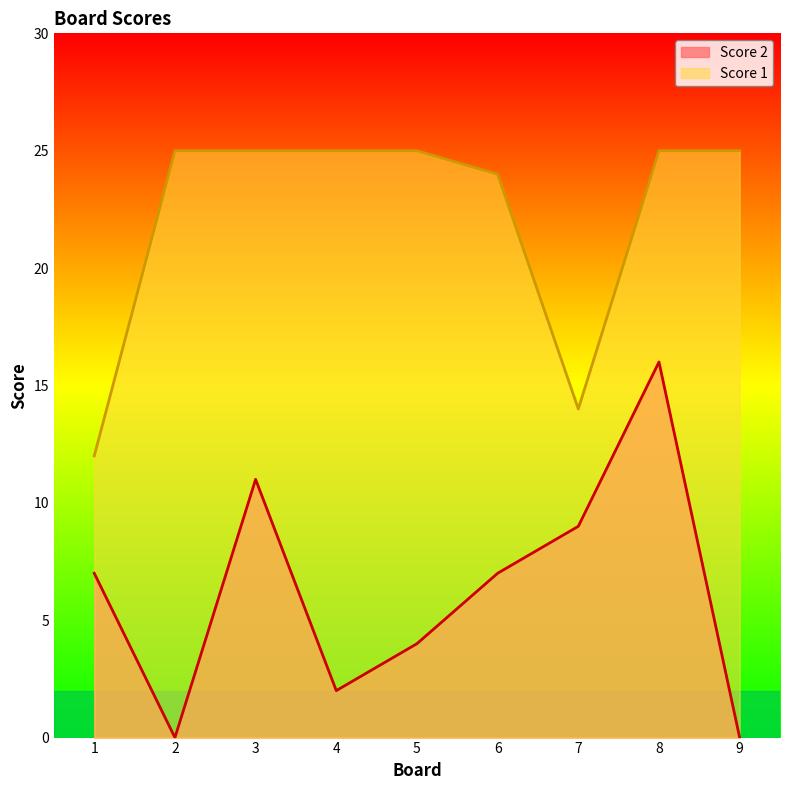

Reading right to left, list all the values displayed in this chart.

Score 2: 9=0	8=16	7=9	6=7	5=4	4=2	3=11	2=0	1=7
Score 1: 9=25	8=25	7=14	6=24	5=25	4=25	3=25	2=25	1=12